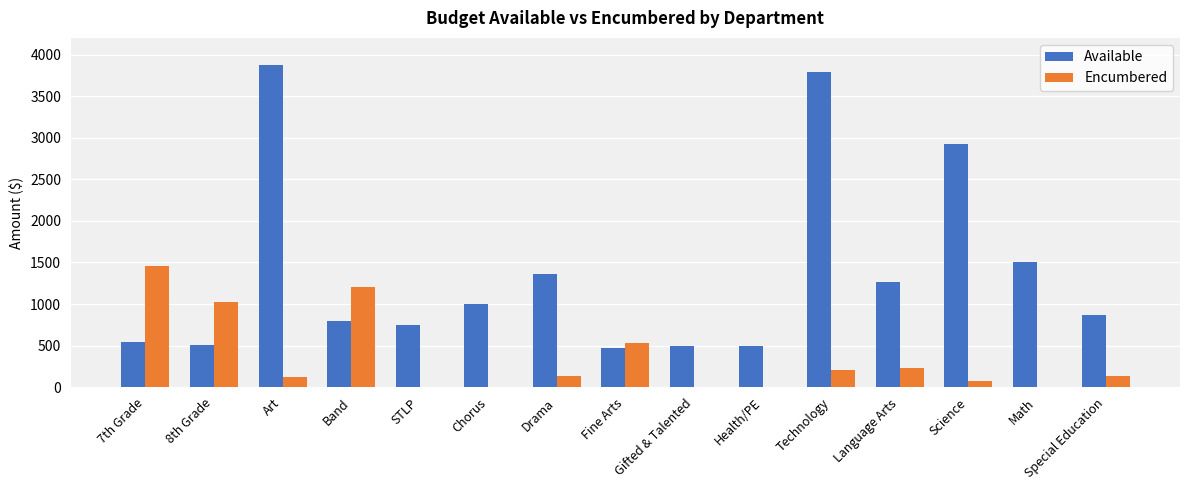

What is the sum of all Available values?

20662.0